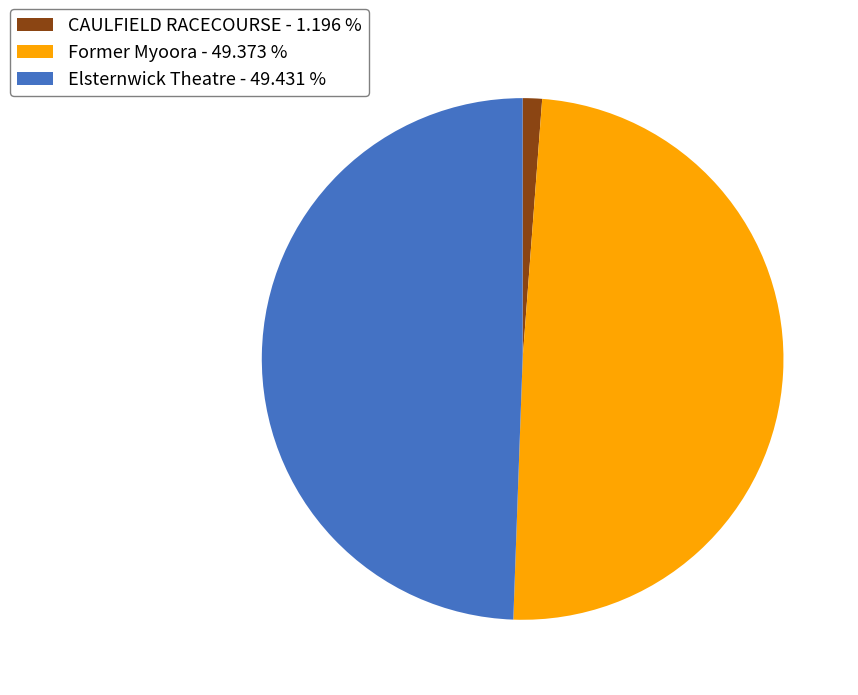

The CAULFIELD RACECOURSE slice represents 1% of the pie. True or false?

True